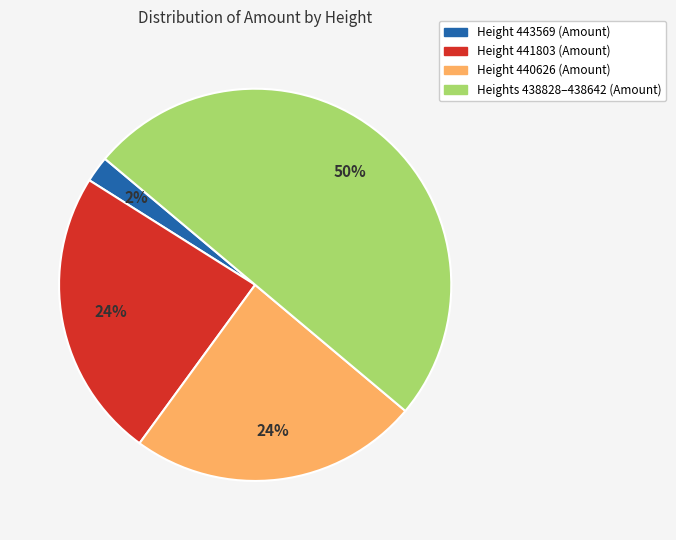

To the nearest percent, what is the average slice percentage?

25%